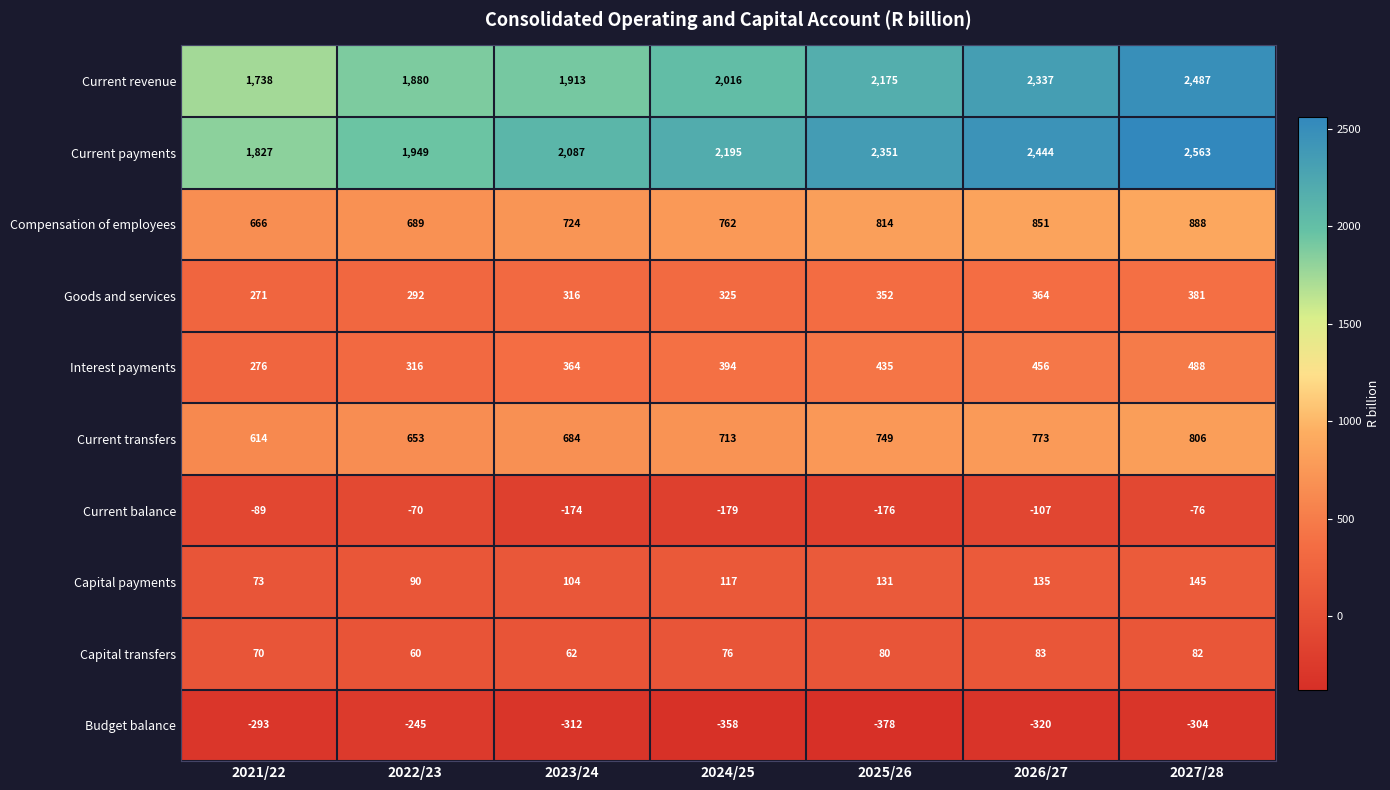

What is the spread (max minus min) of values at 2022/23?

2194